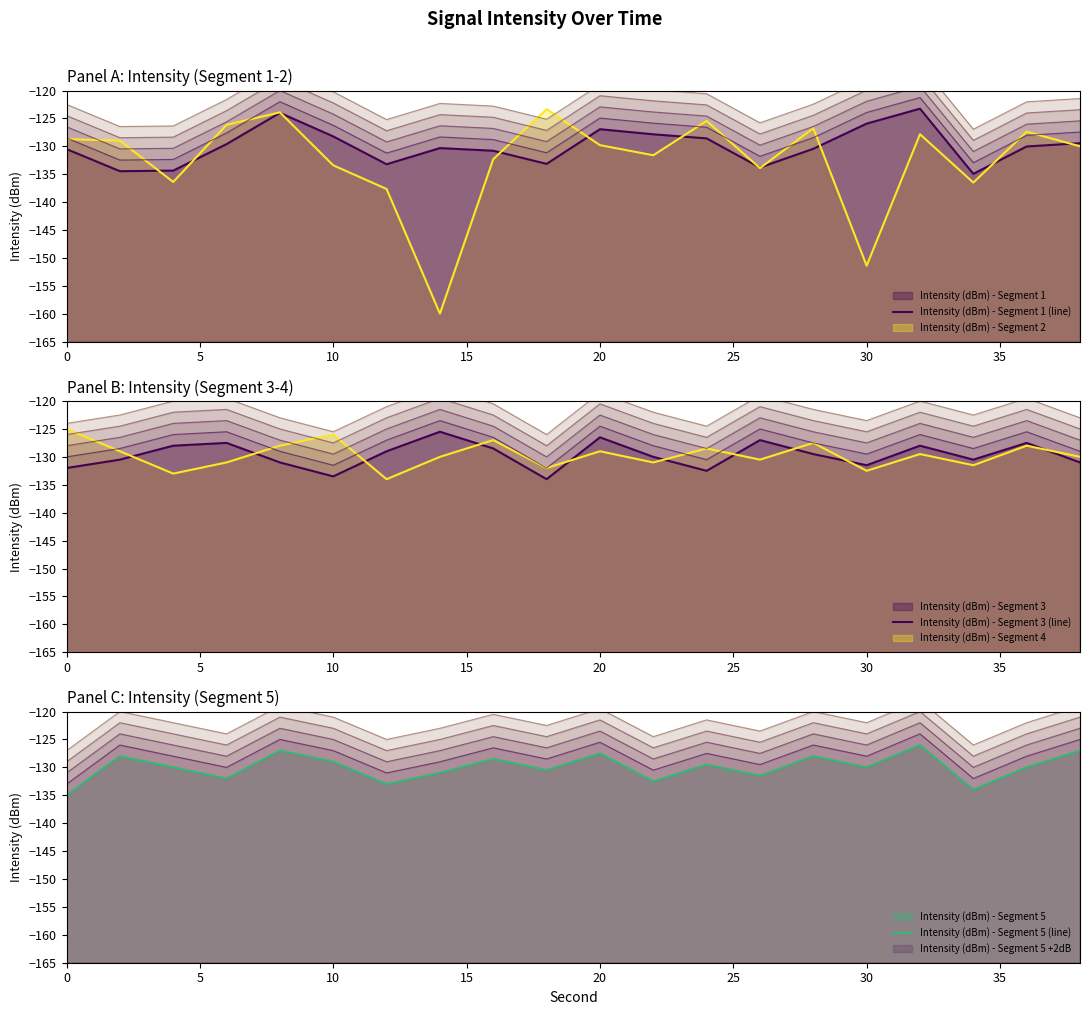

Rank the series by their maximum value, from lowest to highest.

Intensity (dBm) - Segment 5 (line), Intensity (dBm) - Segment 3 (line), Intensity (dBm) - Segment 4 (line), Intensity (dBm) - Segment 2 (line), Intensity (dBm) - Segment 1 (line)